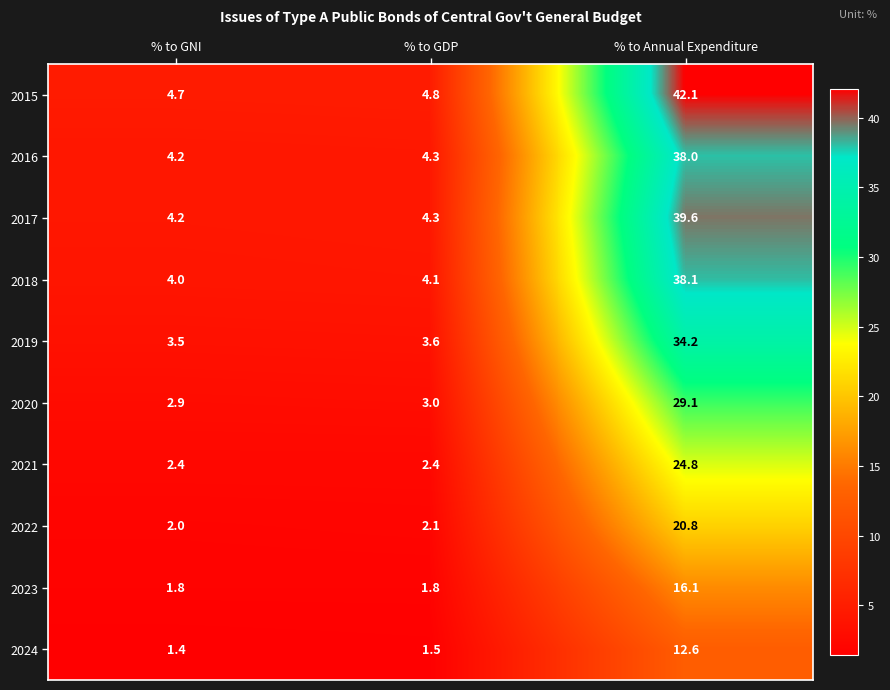

Which category has the lowest value in the 2022 series?

% to GNI